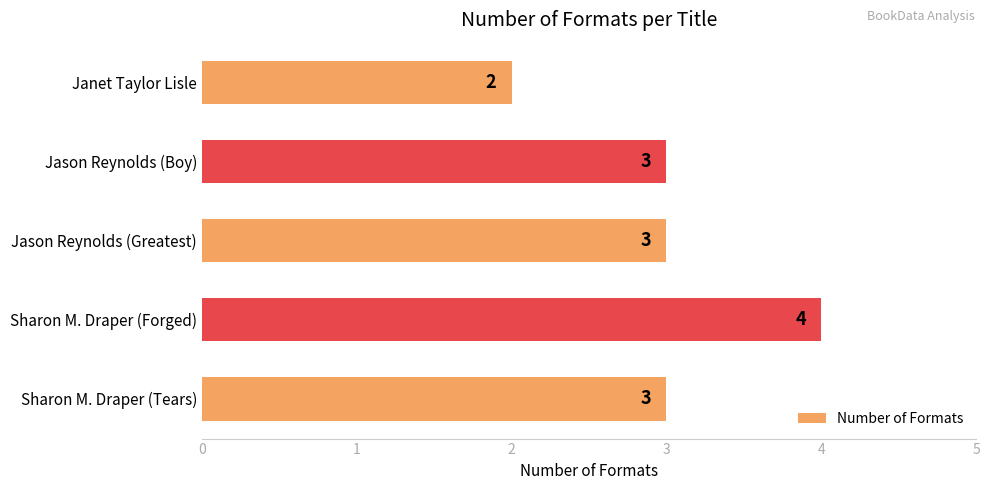

What is the value of the 2nd bar from the top?

3